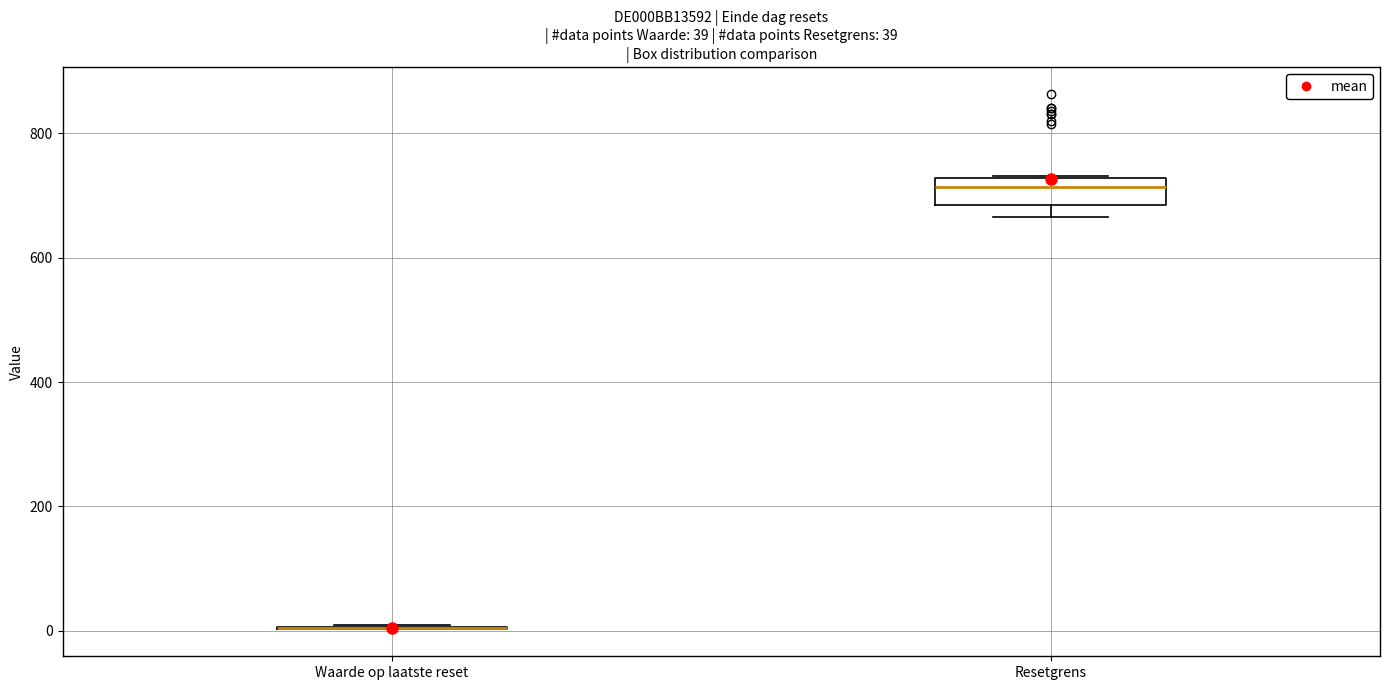

Which box is the tallest, from its lower edge to its upper edge?

Resetgrens